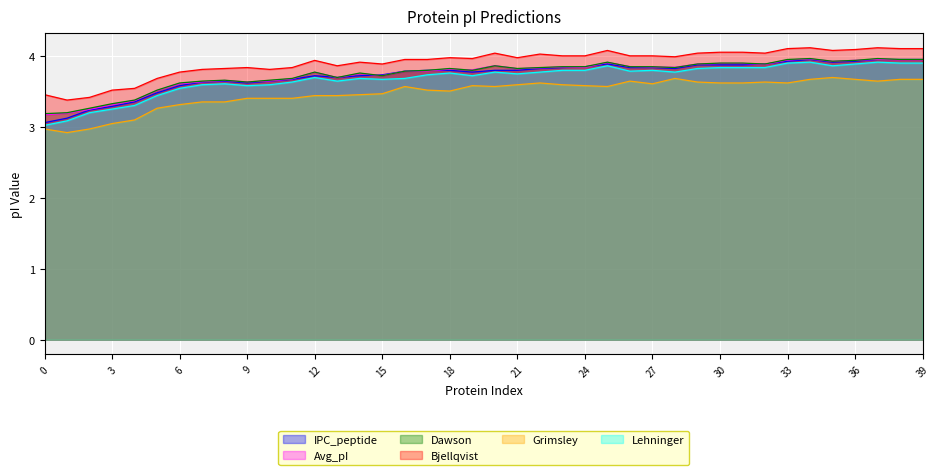

What is the spread (max minus min) of values at 36?

0.4